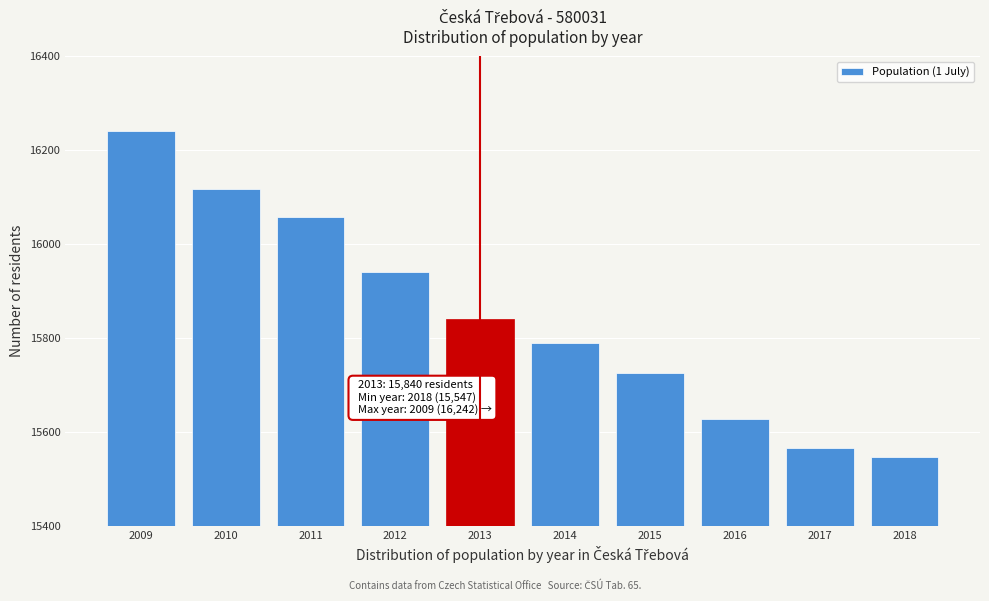

Reading left to right, list all the values displayed in this chart.

2009=16242	2010=16117	2011=16058	2012=15941	2013=15840	2014=15790	2015=15727	2016=15628	2017=15566	2018=15547